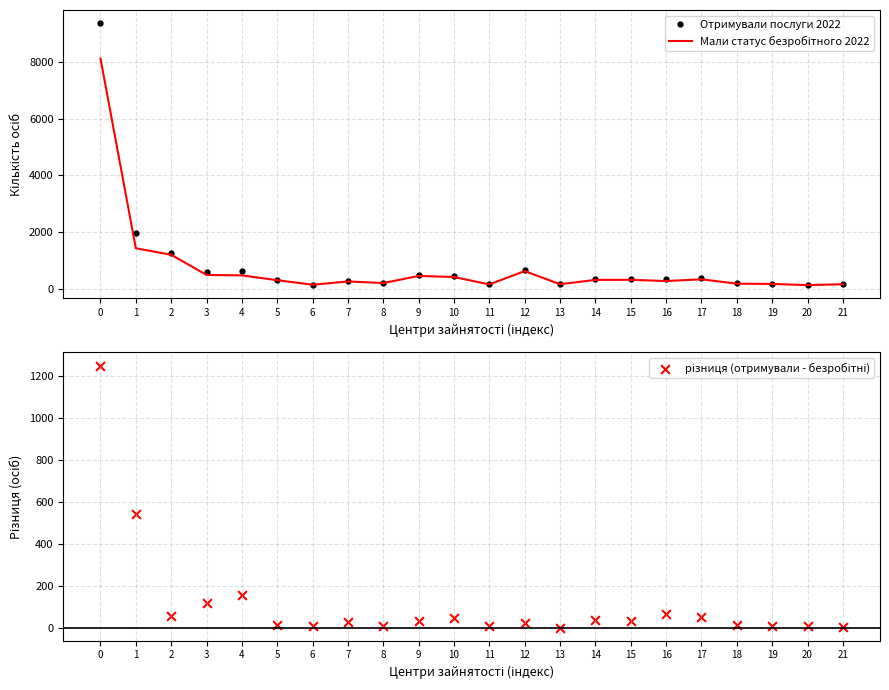

Which series reaches the maximum Y coordinate?

Отримували послуги 2022